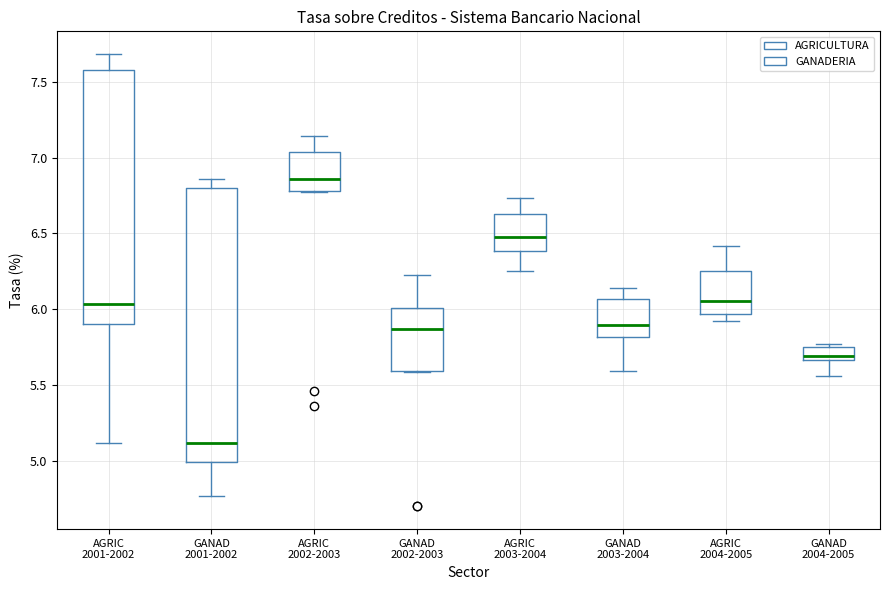

Reading left to right, read every box against the y-axis: the position of its median line, the range the box covers, and the ends of its whiskers. The values are not printed on the chart, so give them approximately, as read against the axis.

AGRIC 2001-2002: median 6.05, box 5.90 to 7.55, whiskers 5.10 to 7.70
GANAD 2001-2002: median 5.10, box 5.00 to 6.80, whiskers 4.75 to 6.85
AGRIC 2002-2003: median 6.85, box 6.80 to 7.05, whiskers 6.75 to 7.15
GANAD 2002-2003: median 5.85, box 5.60 to 6.00, whiskers 5.60 to 6.25
AGRIC 2003-2004: median 6.50, box 6.40 to 6.65, whiskers 6.25 to 6.75
GANAD 2003-2004: median 5.90, box 5.80 to 6.05, whiskers 5.60 to 6.15
AGRIC 2004-2005: median 6.05, box 5.95 to 6.25, whiskers 5.90 to 6.40
GANAD 2004-2005: median 5.70, box 5.65 to 5.75, whiskers 5.55 to 5.75 (just above the box's upper edge)